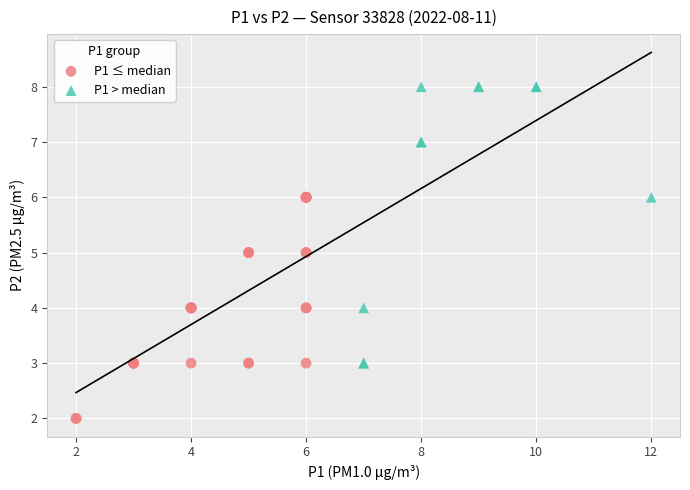

What are all the series names shown in the legend?

P1 ≤ median, P1 > median